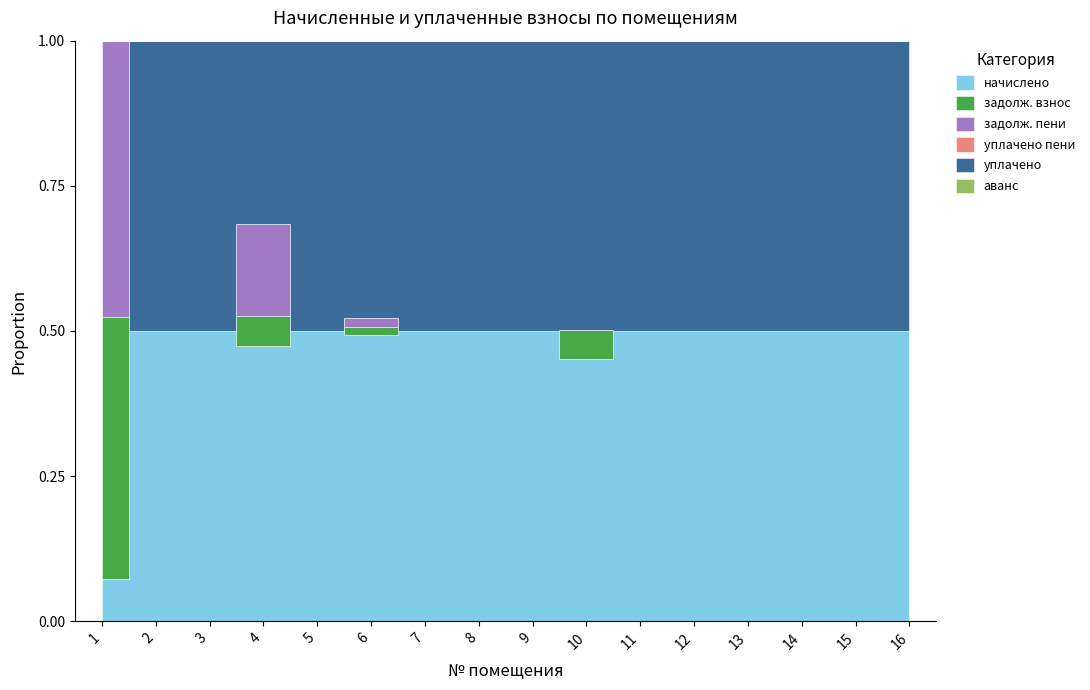

True or false: уплачено and уплачено пени intersect in this chart.

False